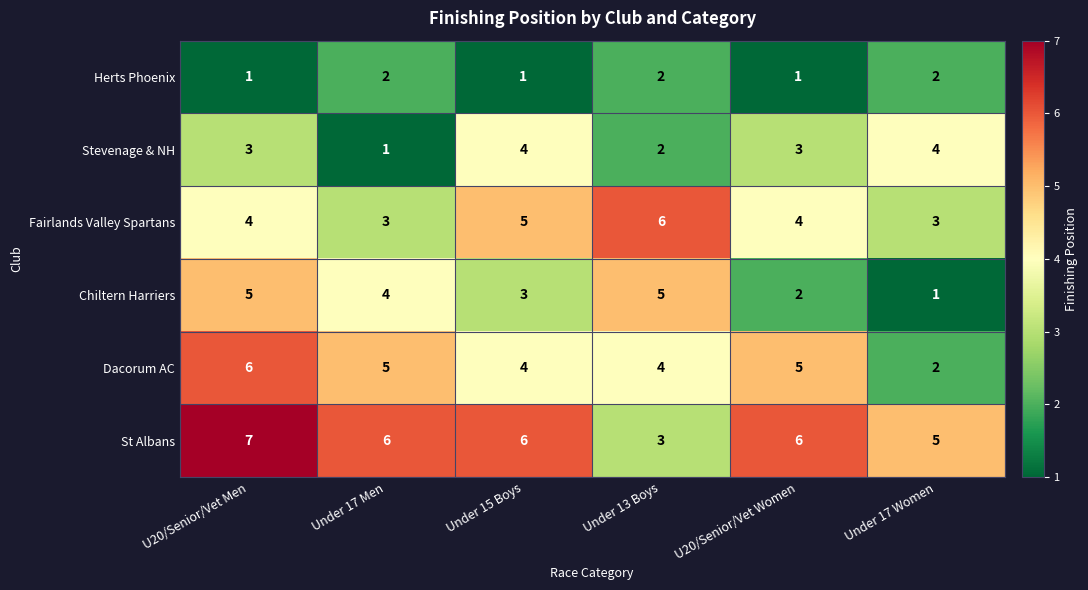

What is the difference between the highest and lowest values at U20/Senior/Vet Women?

5